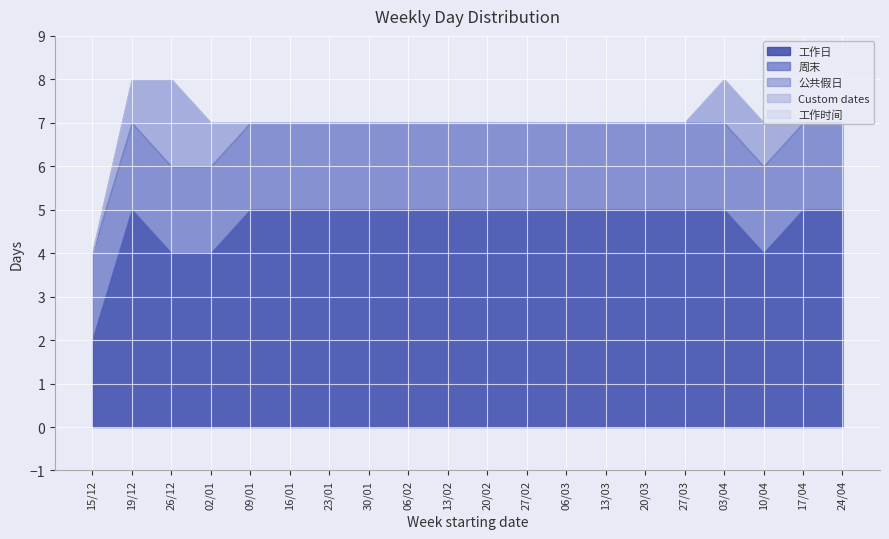

The value of 周末 at 24/04 is 4. True or false?

False